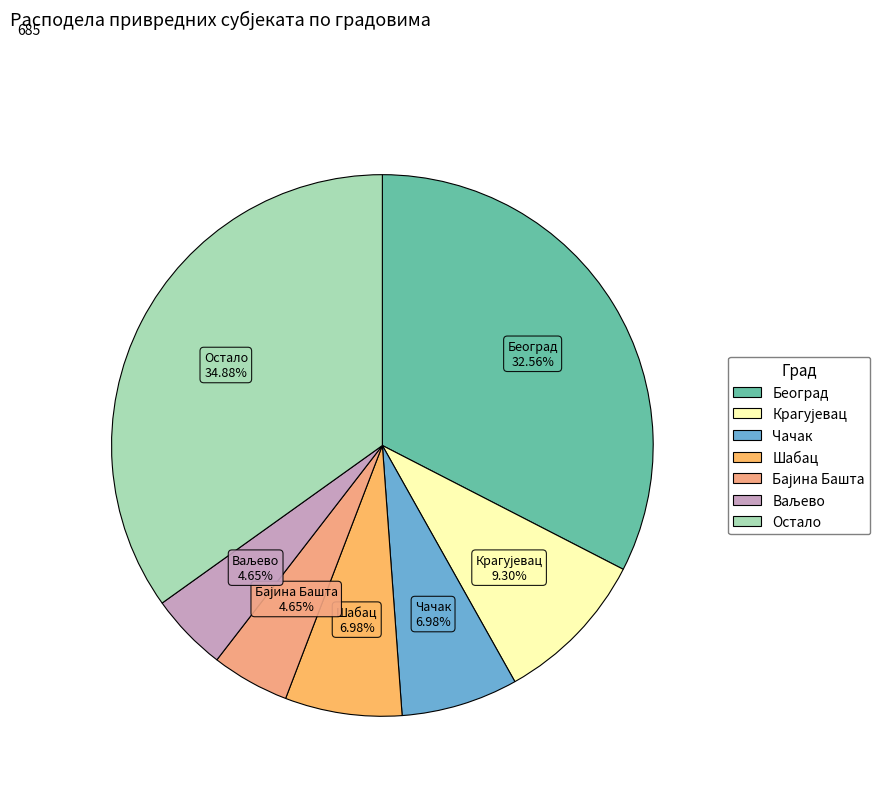

How many segments does this pie chart have?

7